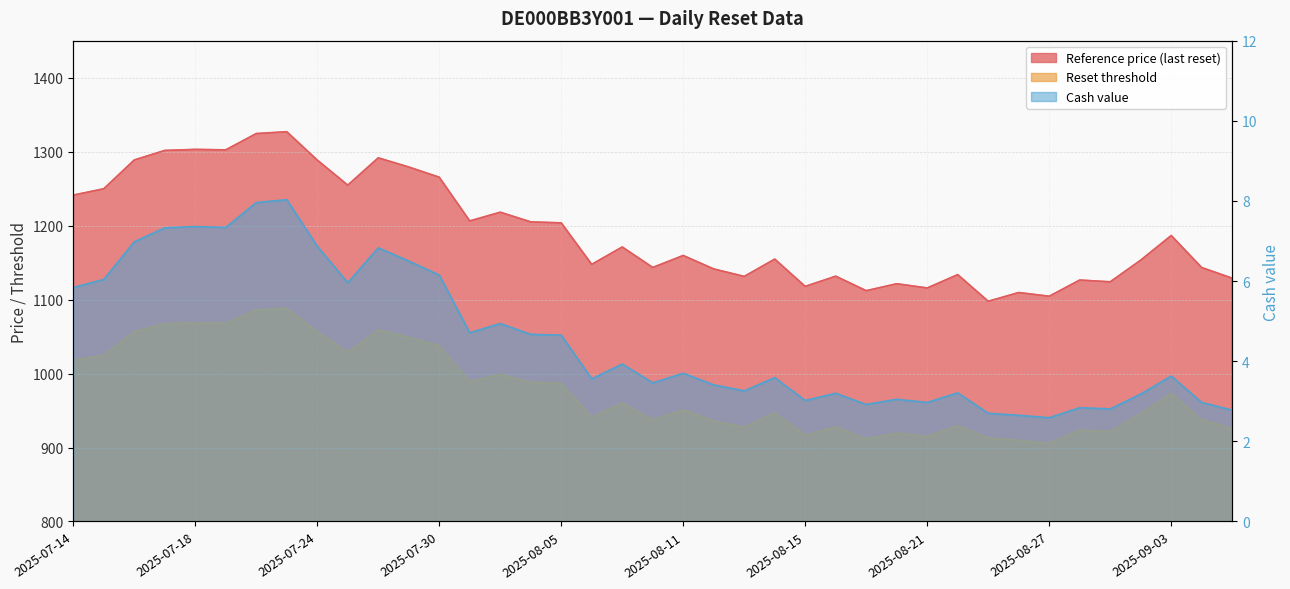

True or false: Reference price (last reset) and Cash value intersect in this chart.

False